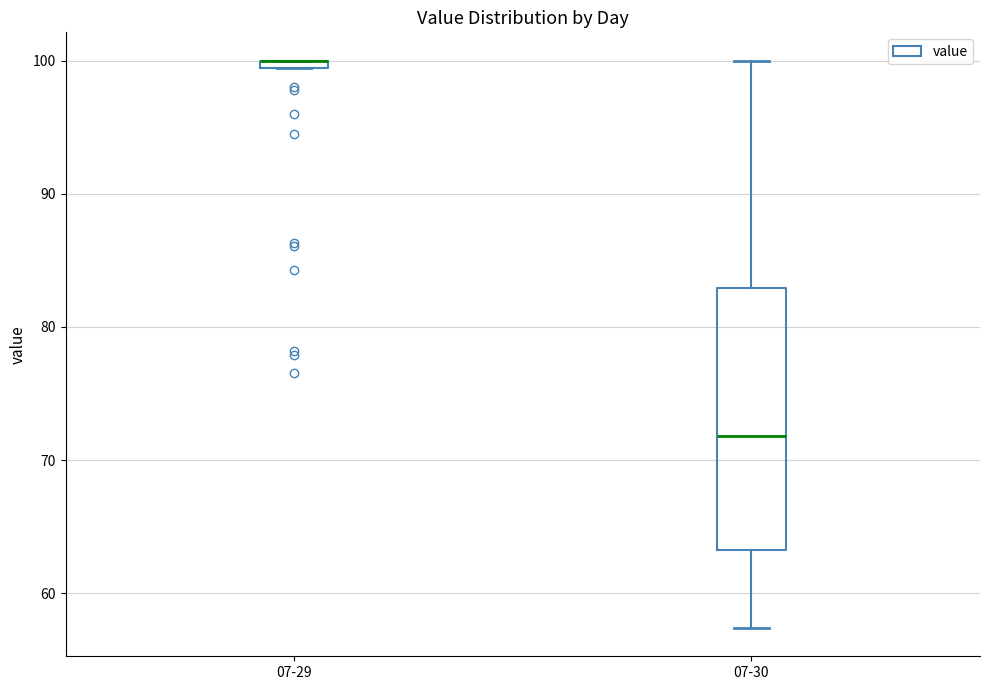

Where is the lower edge of the box for 07-30 on the y-axis? The values are not printed on the chart, so give them approximately, as read against the axis.

63